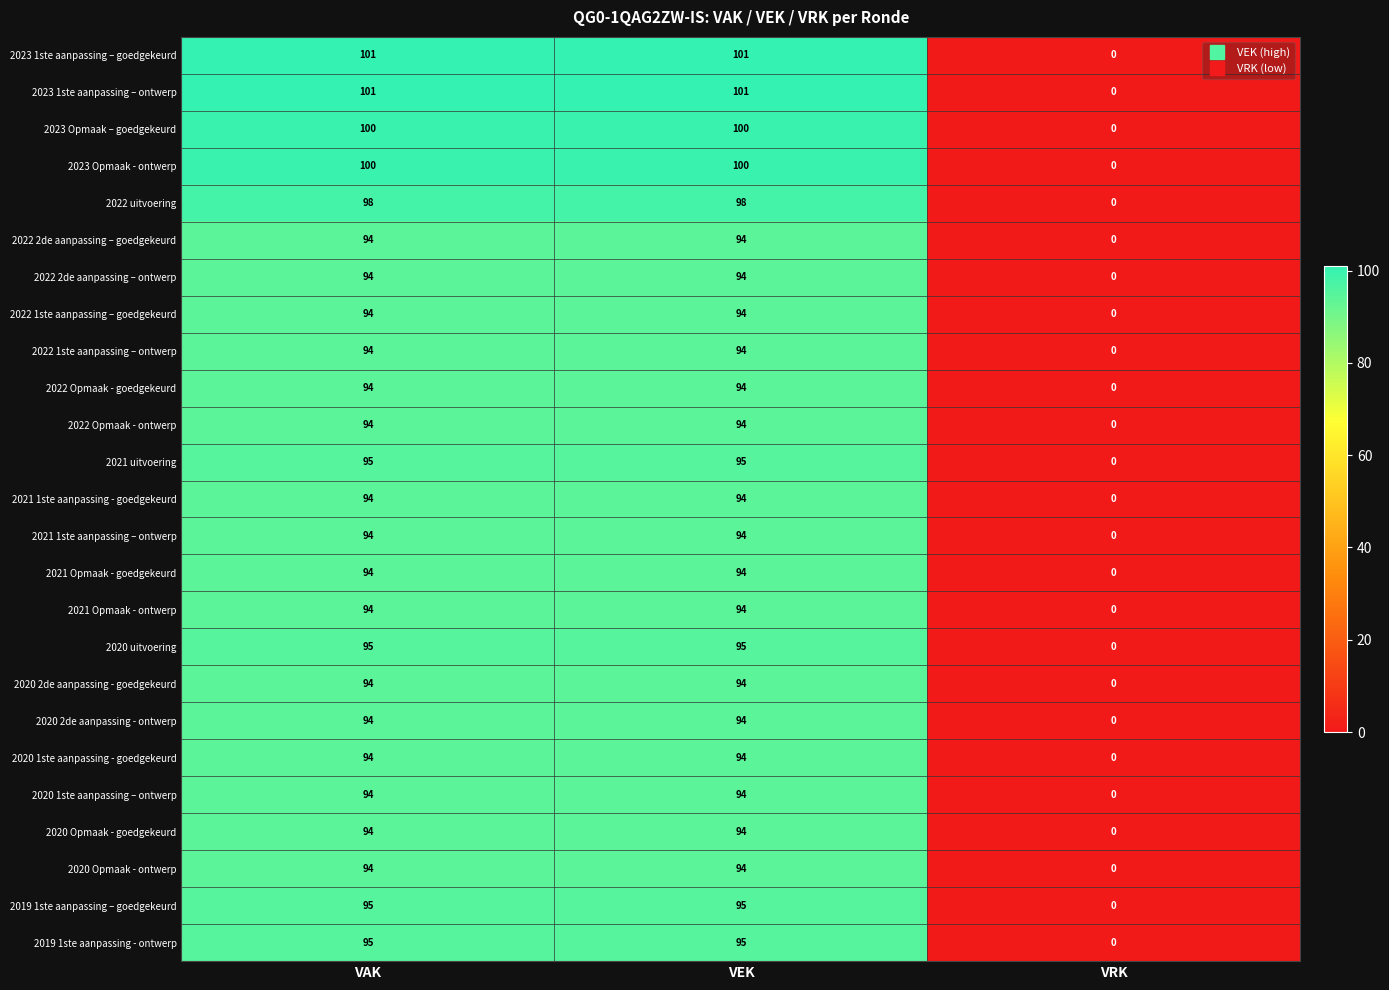

How many positive values does the 2021 1ste aanpassing – ontwerp series have?

2